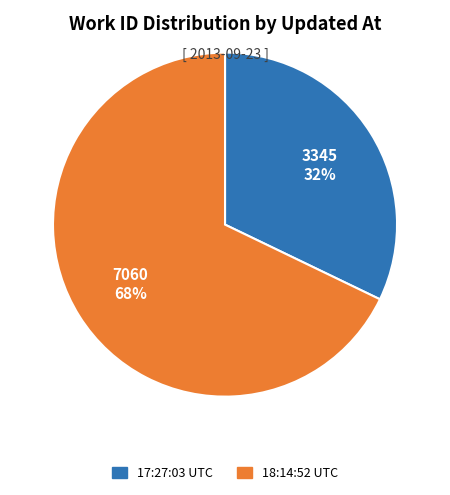

To the nearest percent, what is the average slice percentage?

50%